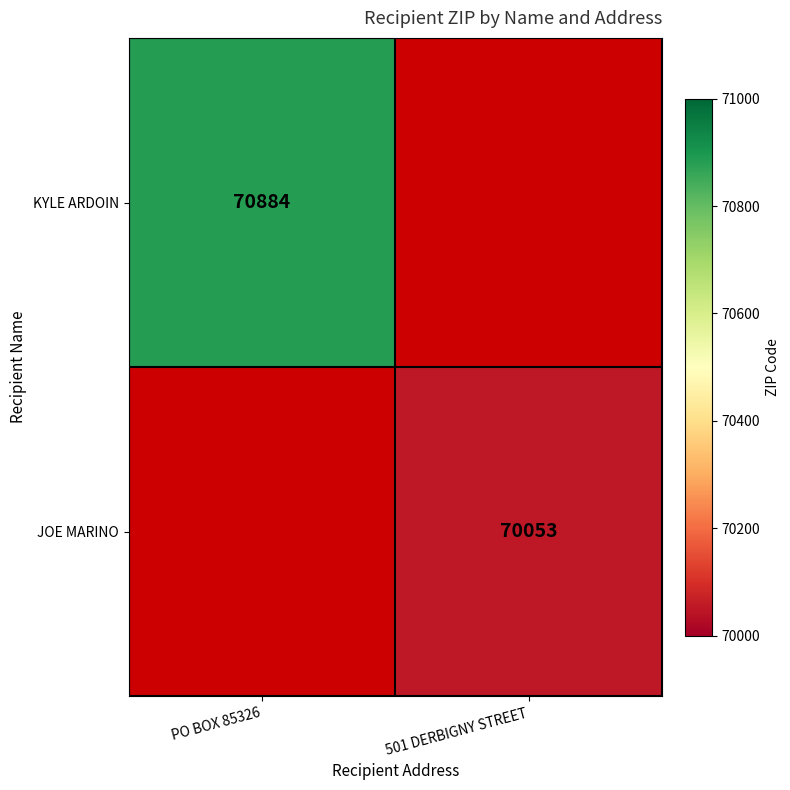

True or false: KYLE ARDOIN has a value of 70884 at PO BOX 85326.

True